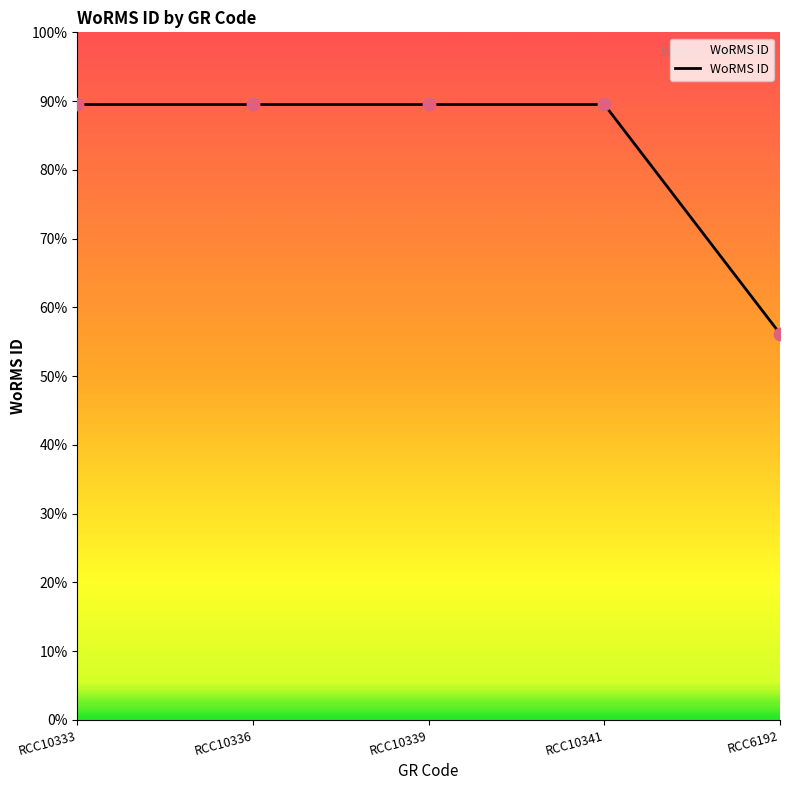

What is the ratio of the value at RCC10339 to the value at RCC6192?

1.6